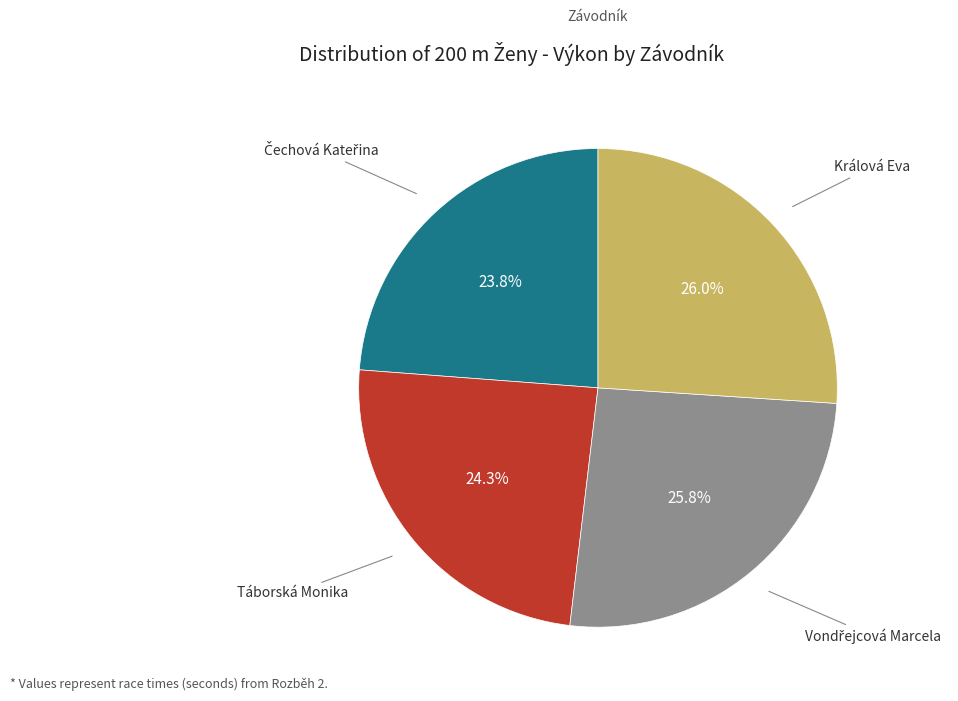

How many slices are in this pie chart?

4